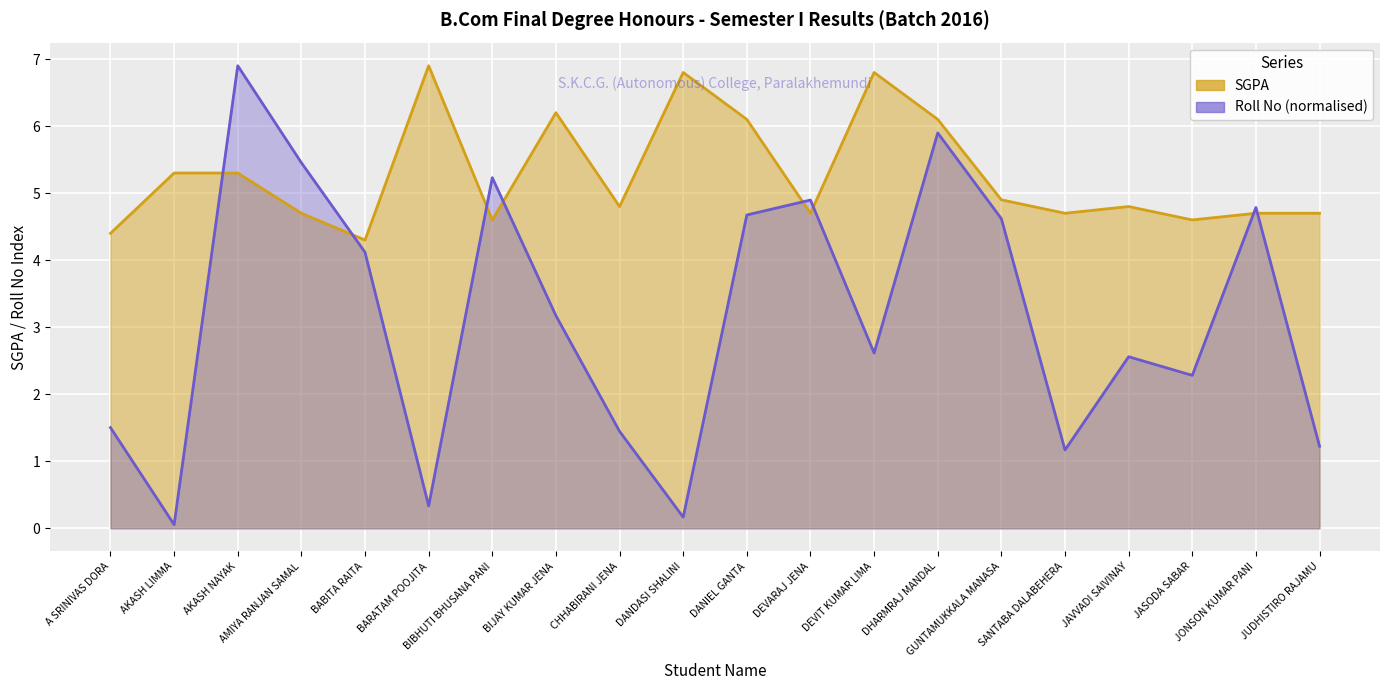

Reading right to left, extract all data points from this chart.

SGPA: JUDHISTIRO RAJAMU=4.7	JONSON KUMAR PANI=4.7	JASODA SABAR=4.6	JAVVADI SAIVINAY=4.8	SANTABA DALABEHERA=4.7	GUNTAMUKKALA MANASA=4.9	DHARMRAJ MANDAL=6.1	DEVIT KUMAR LIMA=6.8	DEVARAJ JENA=4.7	DANIEL GANTA=6.1	DANDASI SHALINI=6.8	CHHABIRANI JENA=4.8	BIJAY KUMAR JENA=6.2	BIBHUTI BHUSANA PANI=4.6	BARATAM POOJITA=6.9	BABITA RAITA=4.3	AMIYA RANJAN SAMAL=4.7	AKASH NAYAK=5.3	AKASH LIMMA=5.3	A SRINIVAS DORA=4.4
Roll No (encoded): JUDHISTIRO RAJAMU=1.2	JONSON KUMAR PANI=4.8	JASODA SABAR=2.3	JAVVADI SAIVINAY=2.6	SANTABA DALABEHERA=1.2	GUNTAMUKKALA MANASA=4.6	DHARMRAJ MANDAL=5.9	DEVIT KUMAR LIMA=2.6	DEVARAJ JENA=4.9	DANIEL GANTA=4.7	DANDASI SHALINI=0.2	CHHABIRANI JENA=1.4	BIJAY KUMAR JENA=3.2	BIBHUTI BHUSANA PANI=5.2	BARATAM POOJITA=0.3	BABITA RAITA=4.1	AMIYA RANJAN SAMAL=5.5	AKASH NAYAK=6.9	AKASH LIMMA=0.1	A SRINIVAS DORA=1.5